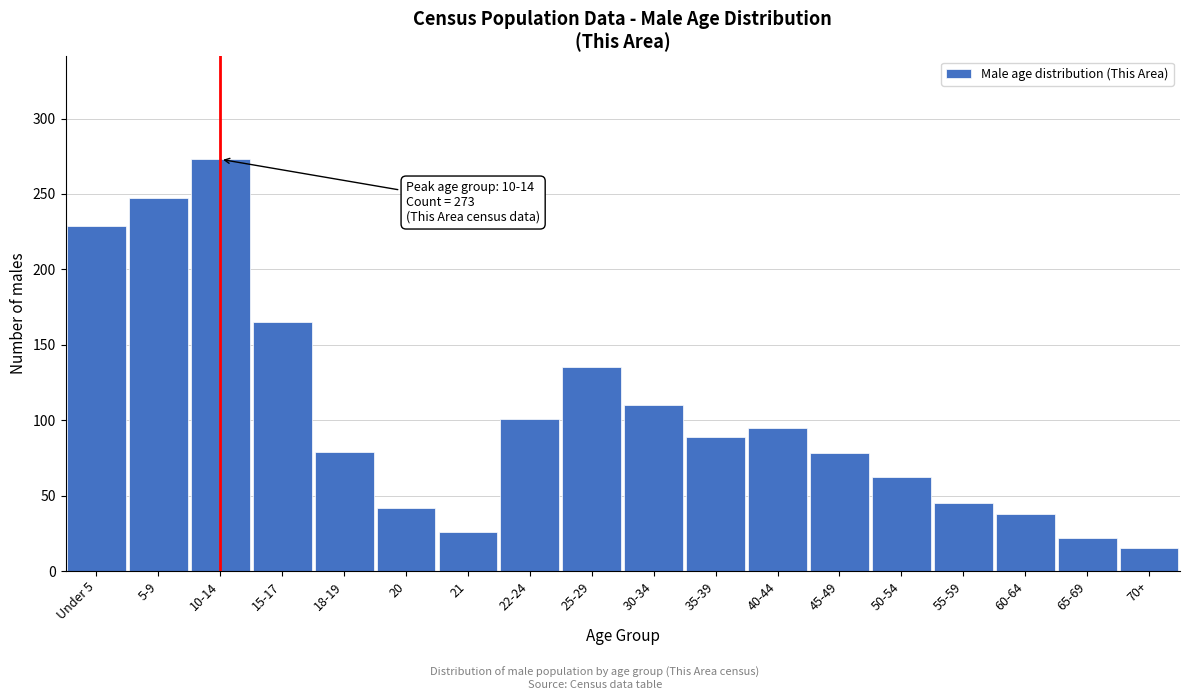

Between 70+ and 35-39, which is larger?

35-39